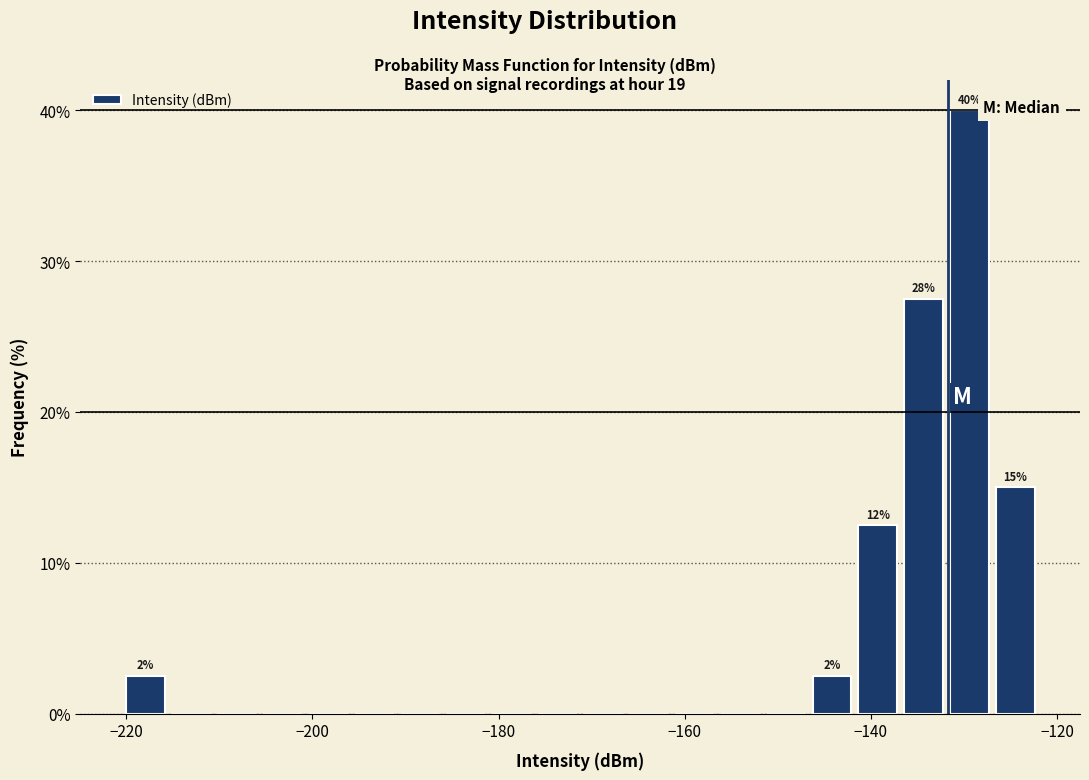

Read against the x-axis, roughly where is the centre of the tallest bar?

-130